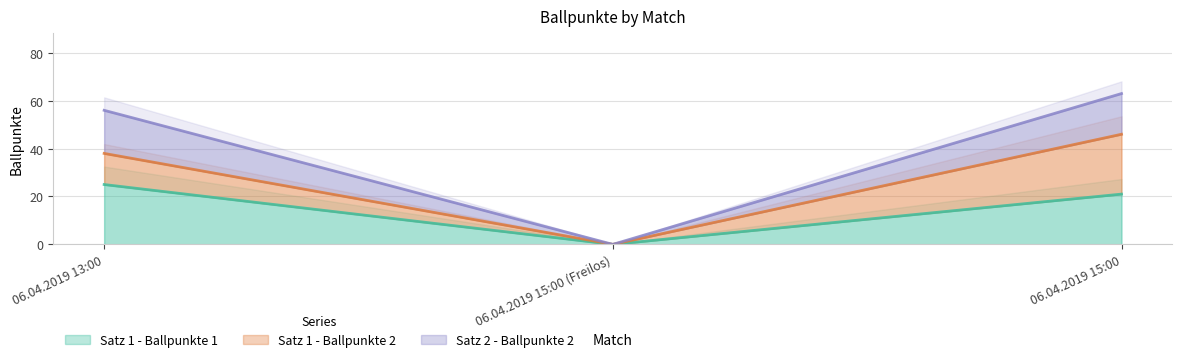

Which series has the largest range (max minus min)?

Satz 2 - Ballpunkte 2